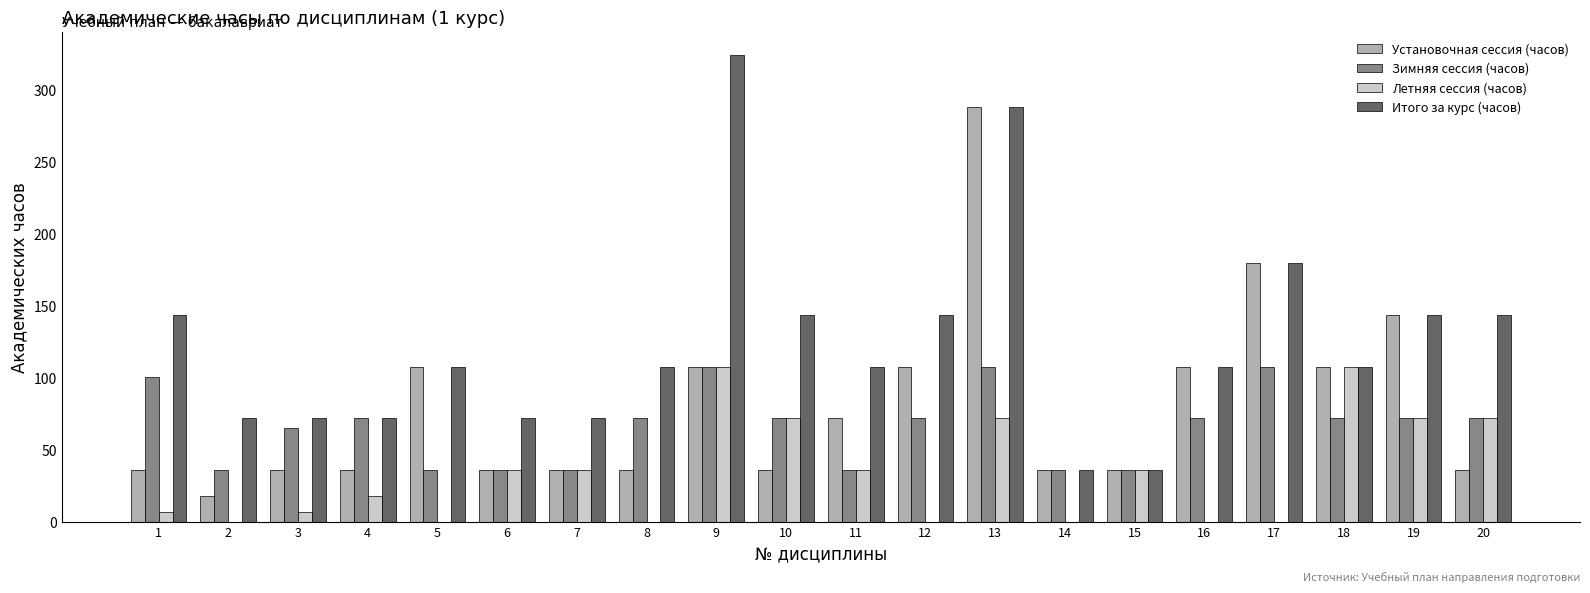

What is the average value of the Установочная сессия (часов) series?

80